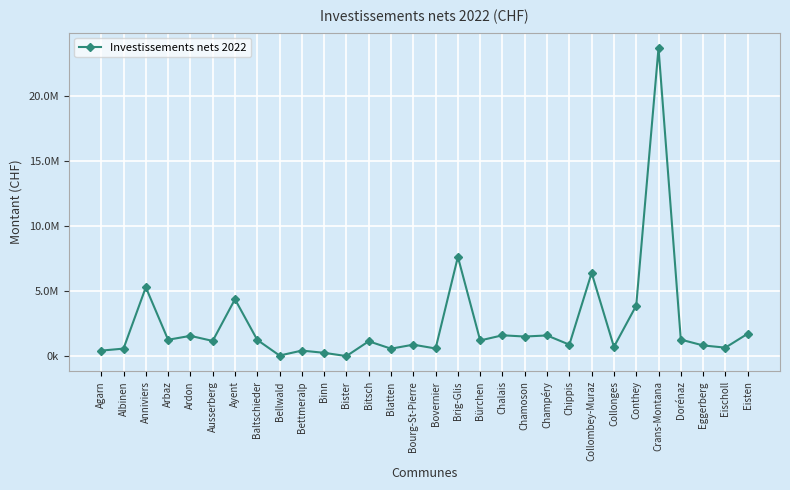

Where is the data nearest to the value 11838424?

Brig-Glis